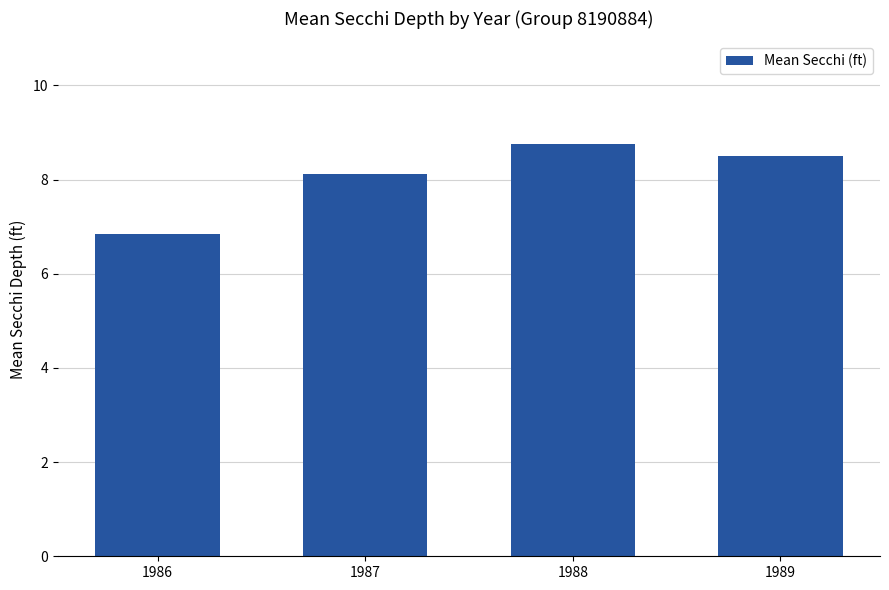

Is it true that the value at 1987 is 3.0?

False